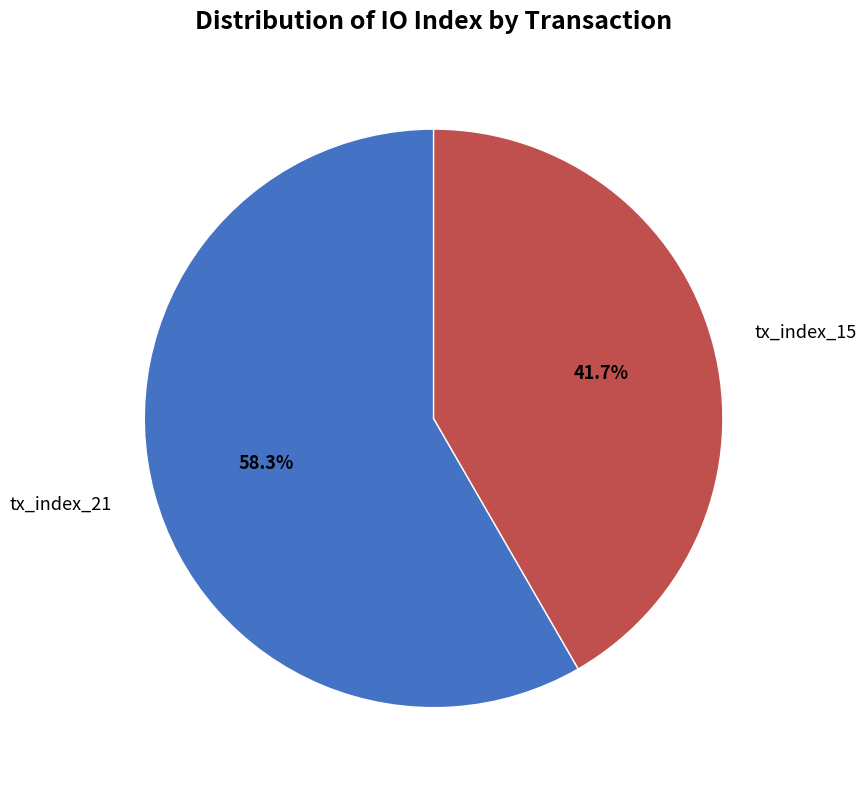

Which has a higher value, tx_index_21 or tx_index_15?

tx_index_21